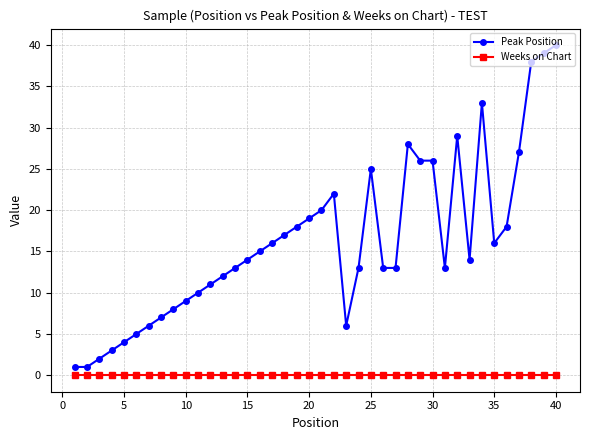

Which series has the widest spread of values?

Peak Position